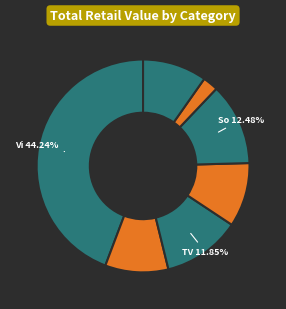

Which slice is the smallest?

Tablets